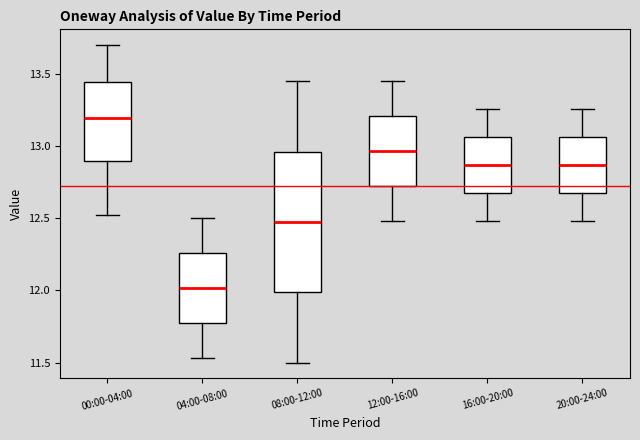

Reading left to right, transcribe this box plot: for each box, give where its median line is, the range the box spans, and where its two whiskers end, as read against the y-axis. The values are not printed on the chart, so give them approximately, as read against the axis.

00:00-04:00: median 13.20, box 12.90 to 13.45, whiskers 12.50 to 13.70
04:00-08:00: median 12.00, box 11.75 to 12.25, whiskers 11.55 to 12.50
08:00-12:00: median 12.50, box 12.00 to 12.95, whiskers 11.50 to 13.45
12:00-16:00: median 12.95, box 12.70 to 13.20, whiskers 12.50 to 13.45
16:00-20:00: median 12.85, box 12.70 to 13.05, whiskers 12.50 to 13.25
20:00-24:00: median 12.85, box 12.70 to 13.05, whiskers 12.50 to 13.25